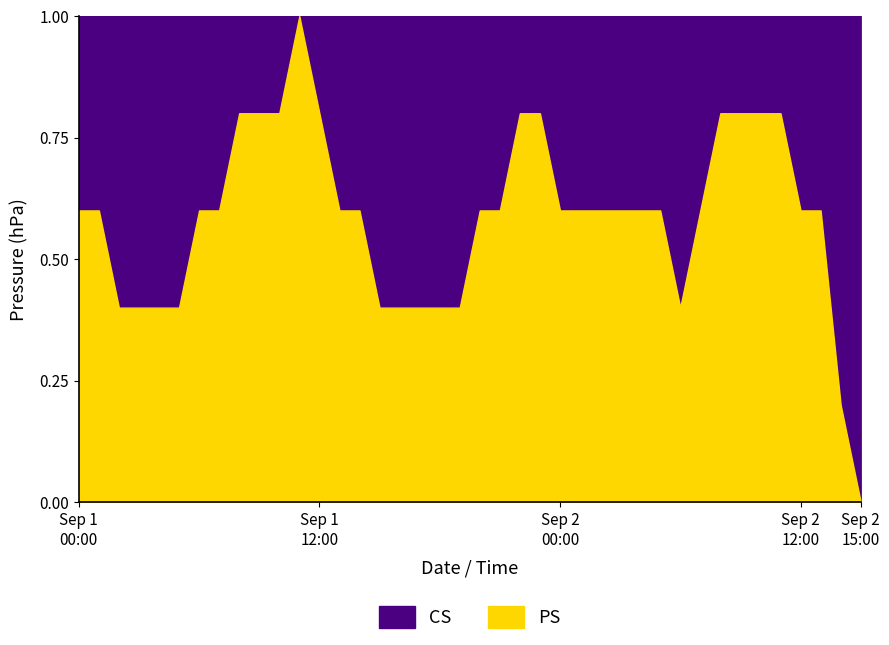

How many categories are shown in the chart?

40